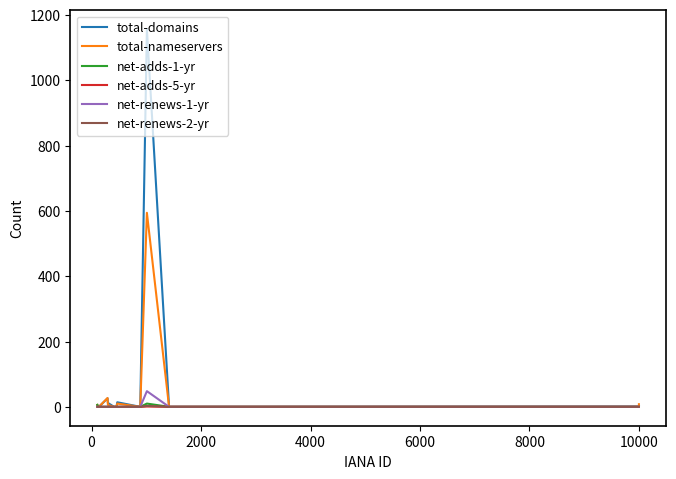

Which series has the widest spread of values?

total-domains